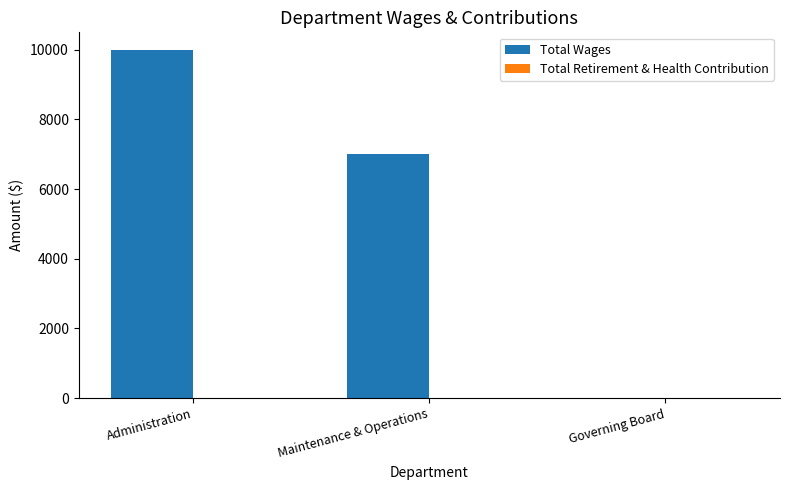

What is the change in value from Maintenance & Operations to Governing Board?

-7000